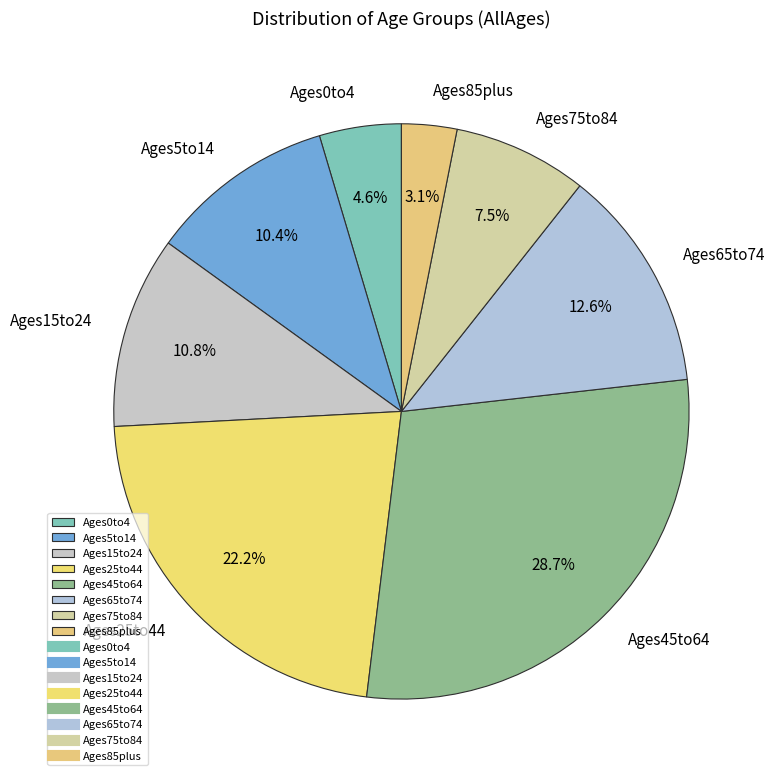

What is the largest slice in the pie chart?

Ages45to64